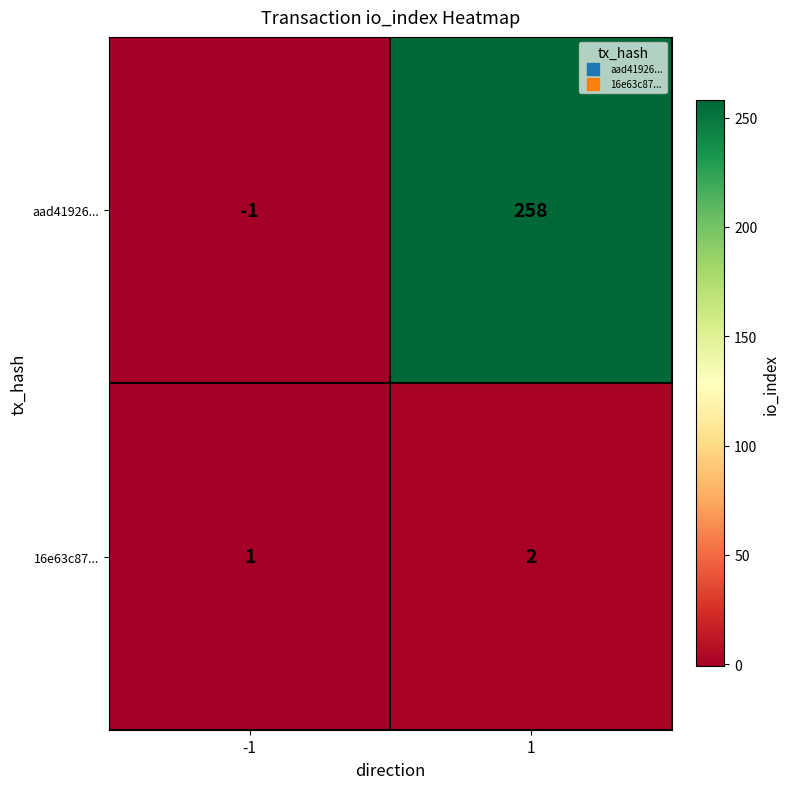

Rank the series at 1 from highest to lowest value.

aad41926..., 16e63c87...